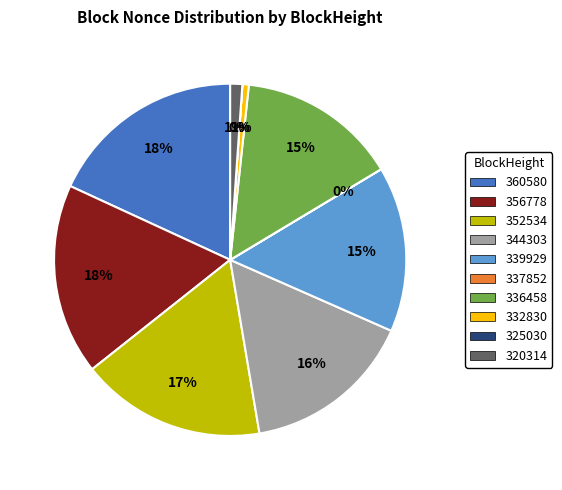

Is there a majority slice in this chart?

No